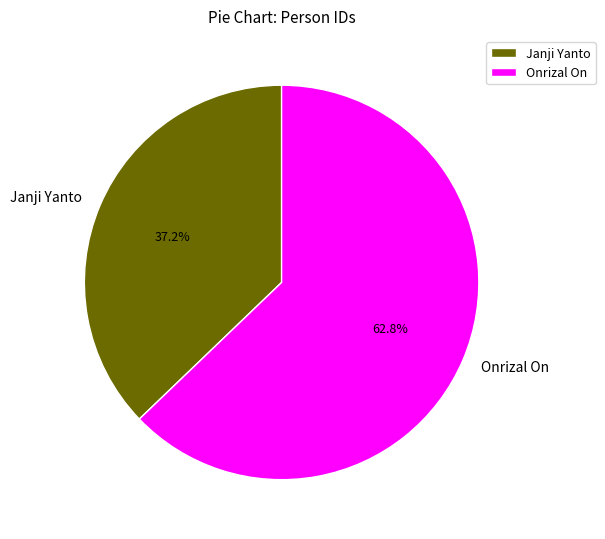

The Onrizal On slice represents 70% of the pie. True or false?

False